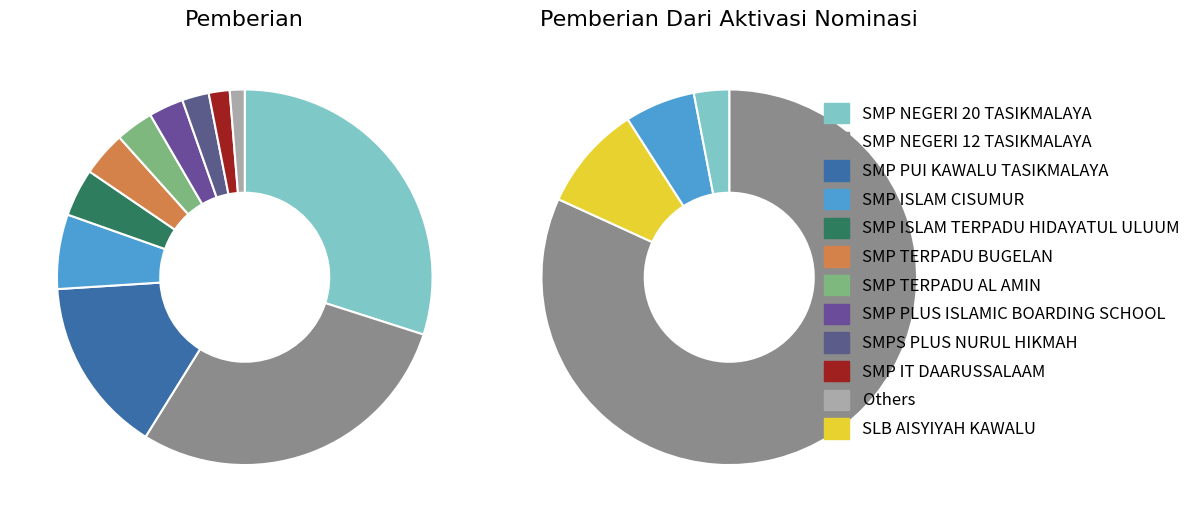

Rank the series by their average value, from lowest to highest.

Pemberian Dari Aktivasi Nominasi, Pemberian